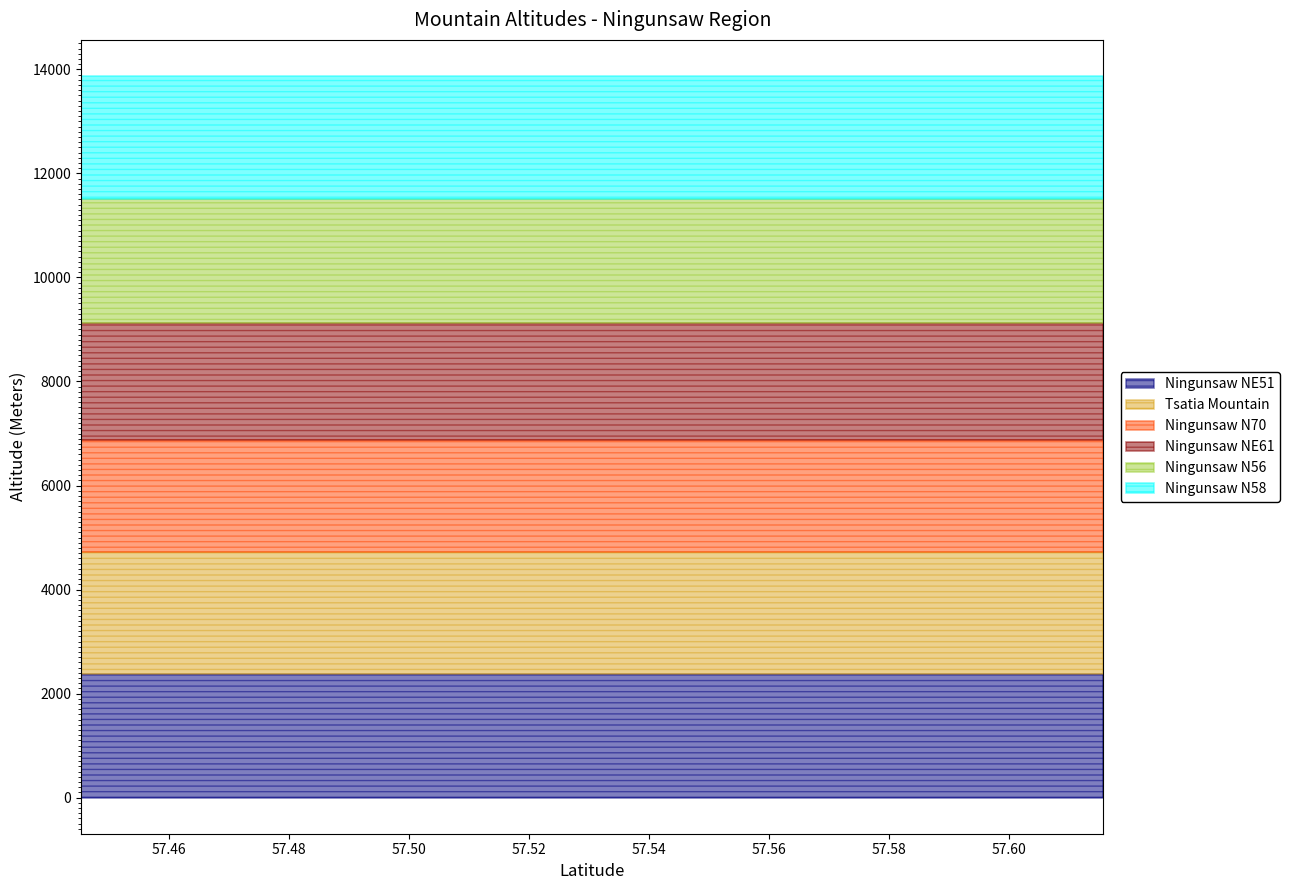

What is the label of the 9th point from the right?

57.4478